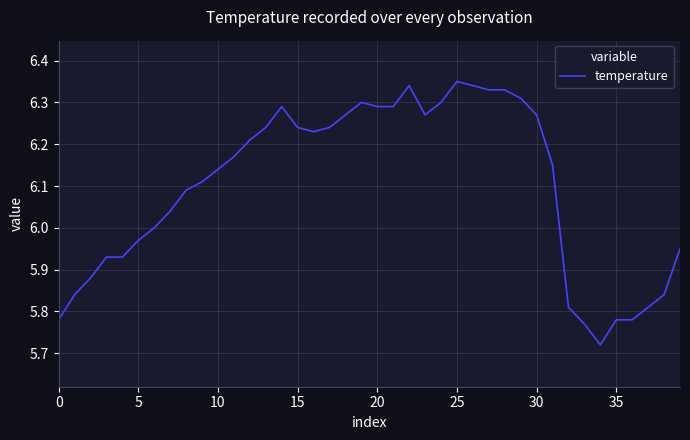

Reading right to left, what are all the values shown in this chart?

6.0	5.8	5.8	5.8	5.8	5.7	5.8	5.8	6.2	6.3	6.3	6.3	6.3	6.3	6.3	6.3	6.3	6.3	6.3	6.3	6.3	6.3	6.2	6.2	6.2	6.3	6.2	6.2	6.2	6.1	6.1	6.1	6.0	6.0	6.0	5.9	5.9	5.9	5.8	5.8